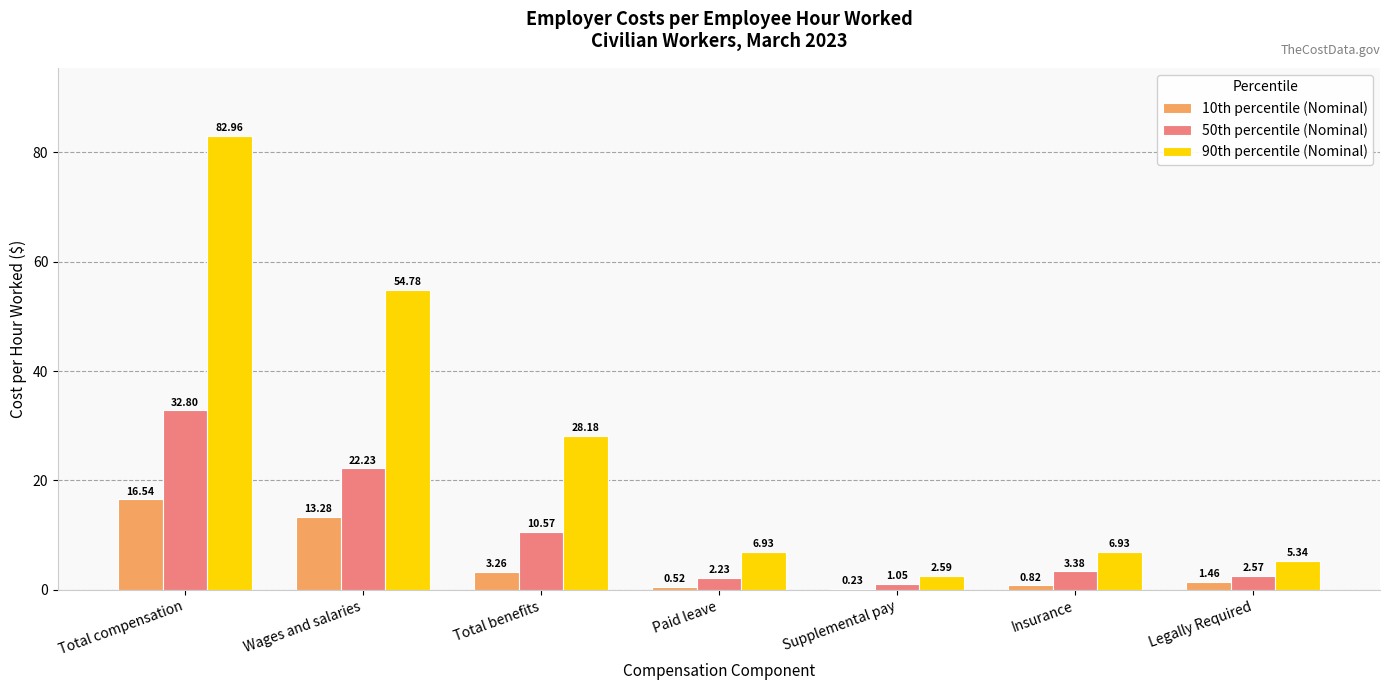

Between Total compensation and Total benefits, which series saw the biggest shift?

90th percentile (Nominal)